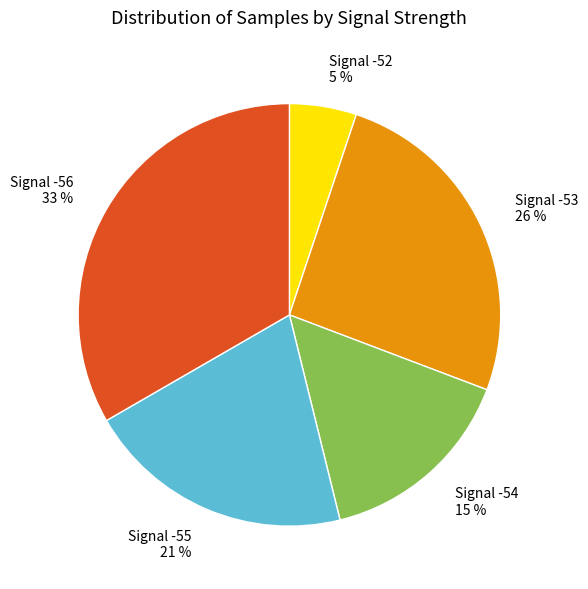

What is the largest slice in the pie chart?

Signal -56 33 %